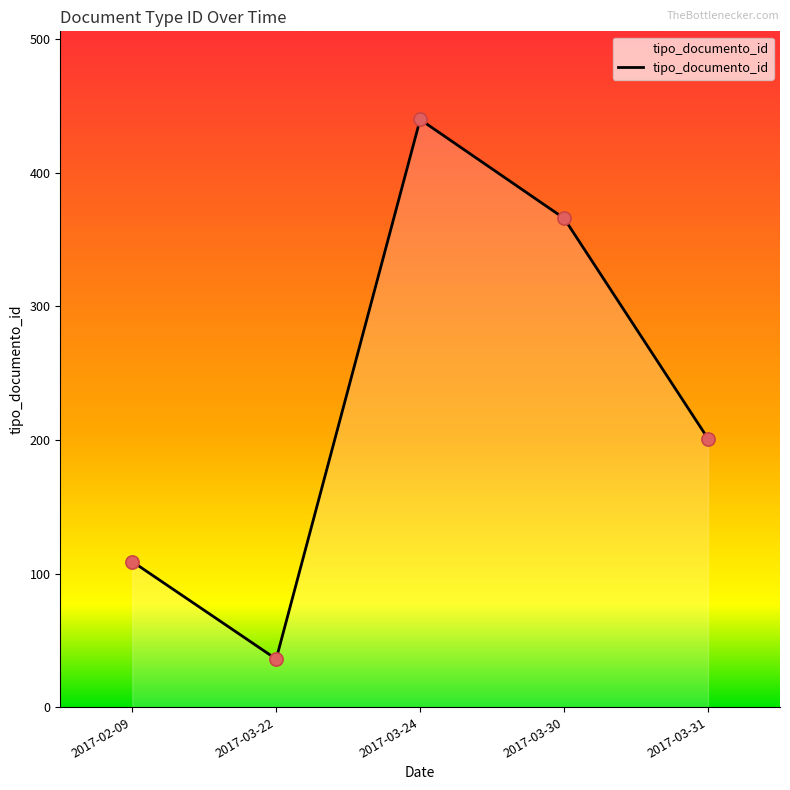

Approximately how many times larger is the value at 2017-03-24 compared to 2017-03-31?

2.2